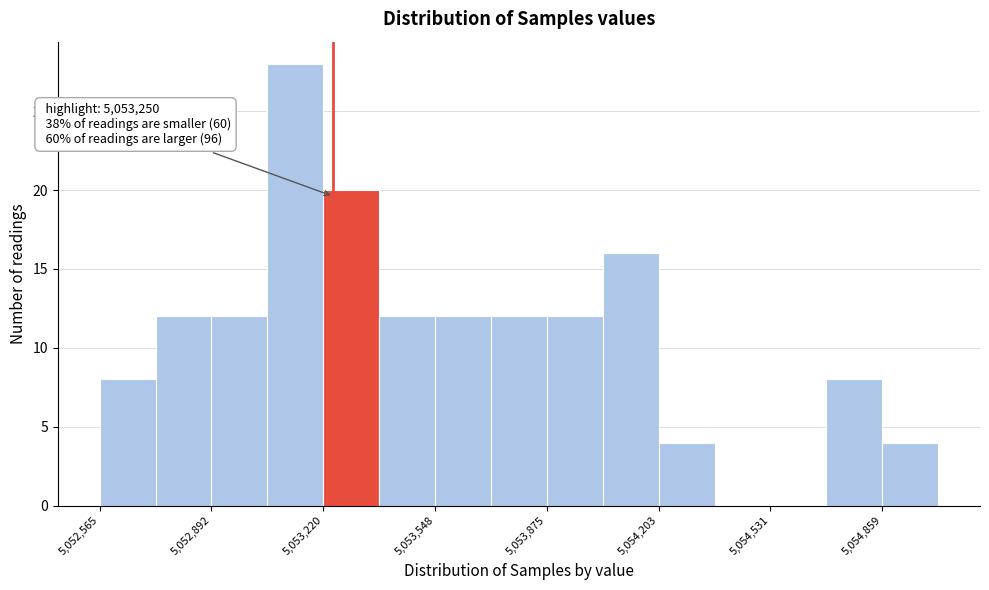

Read against the x-axis, roughly where is the centre of the tallest bar?

5053150